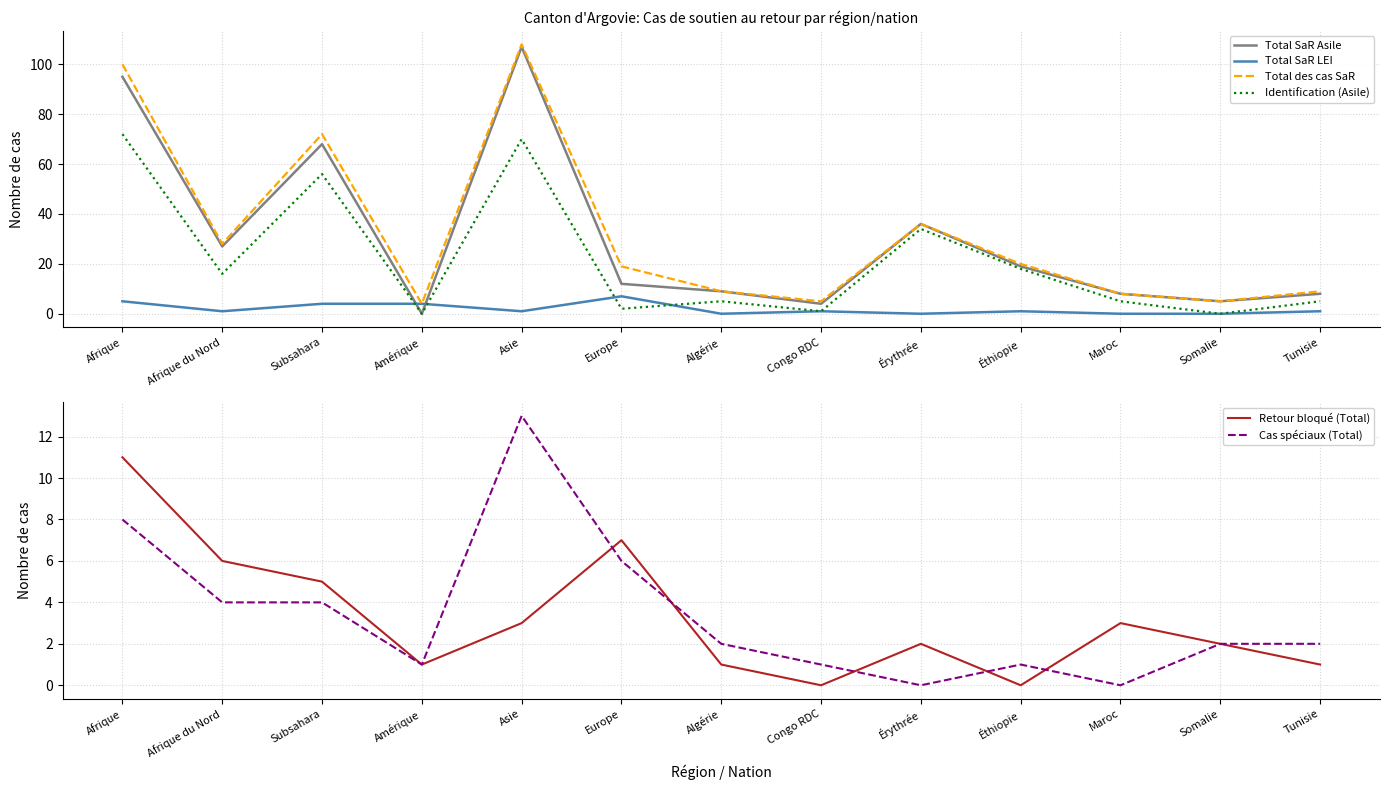

What is the difference between the Retour bloqué (Total) values at Amérique and Subsahara?

4